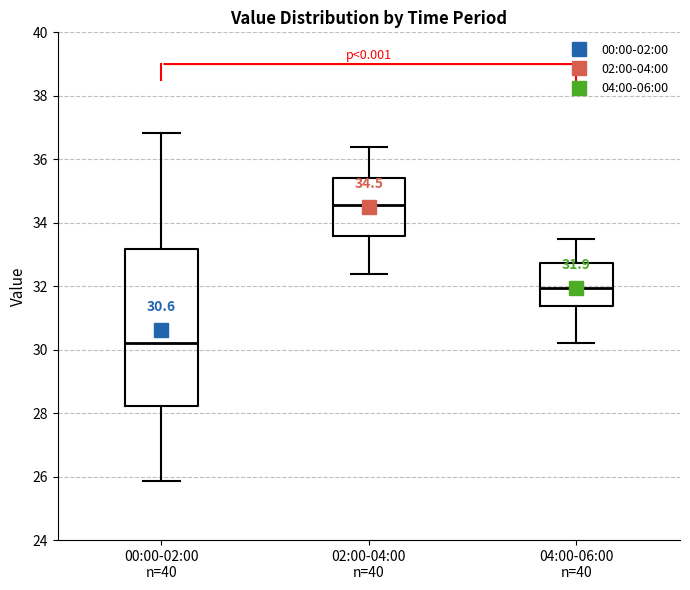

Which box has the highest median line?

02:00-04:00 n=40